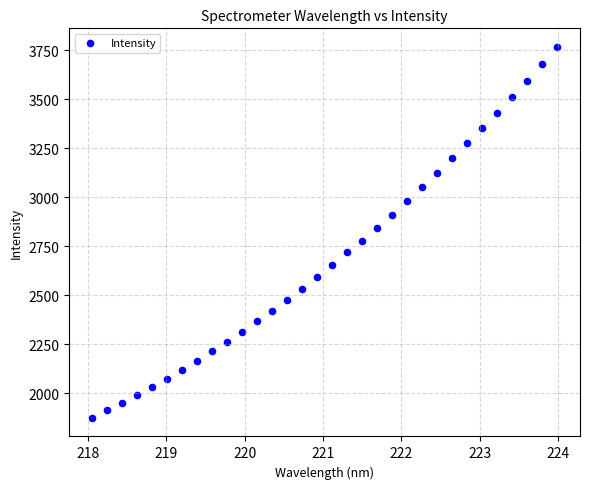

What is the range of X values (max minus min)?

5.9